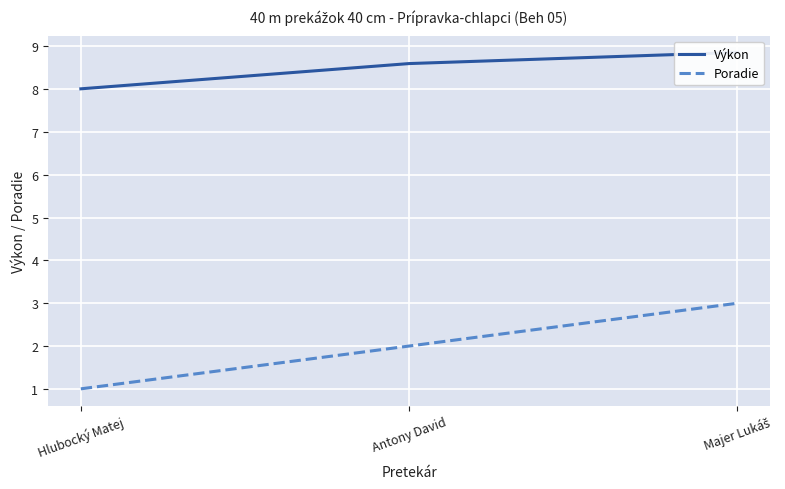

Rank the categories by Výkon value from highest to lowest.

Majer Lukáš, Antony David, Hlubocký Matej